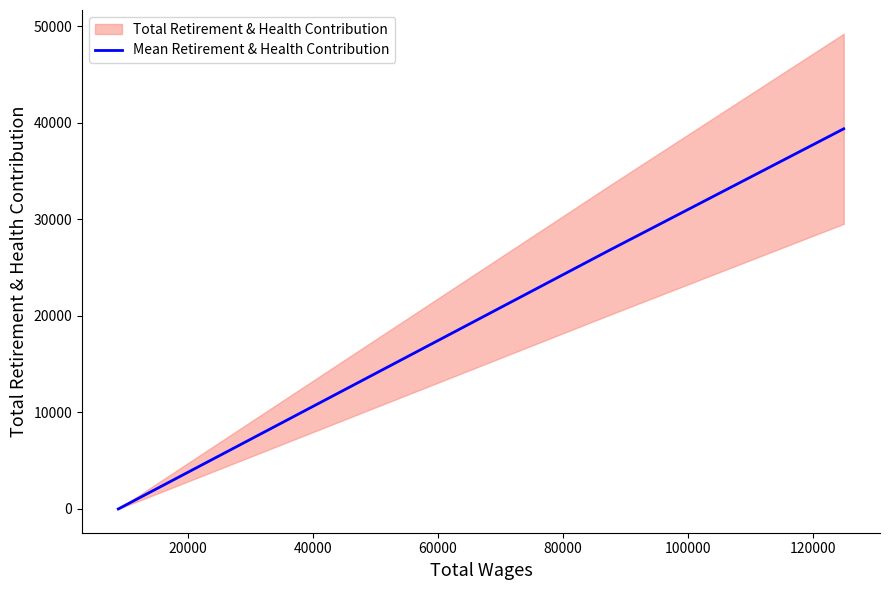

How many values exceed 26745?

1